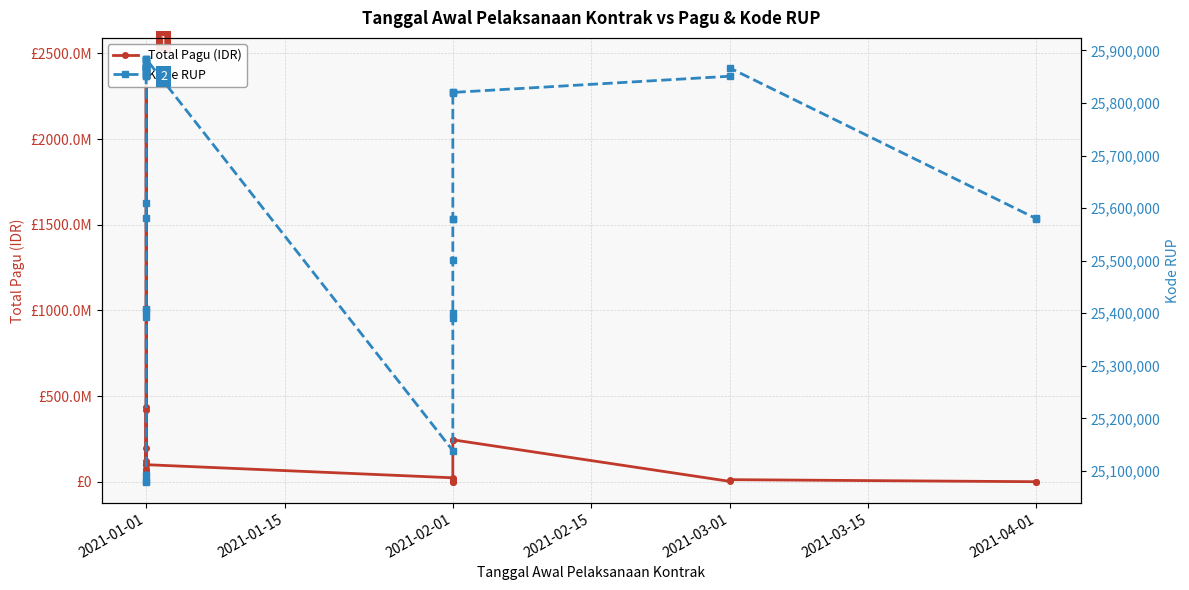

Rank the series at 2021-02-01 from highest to lowest value.

Kode RUP, Total Pagu (IDR)